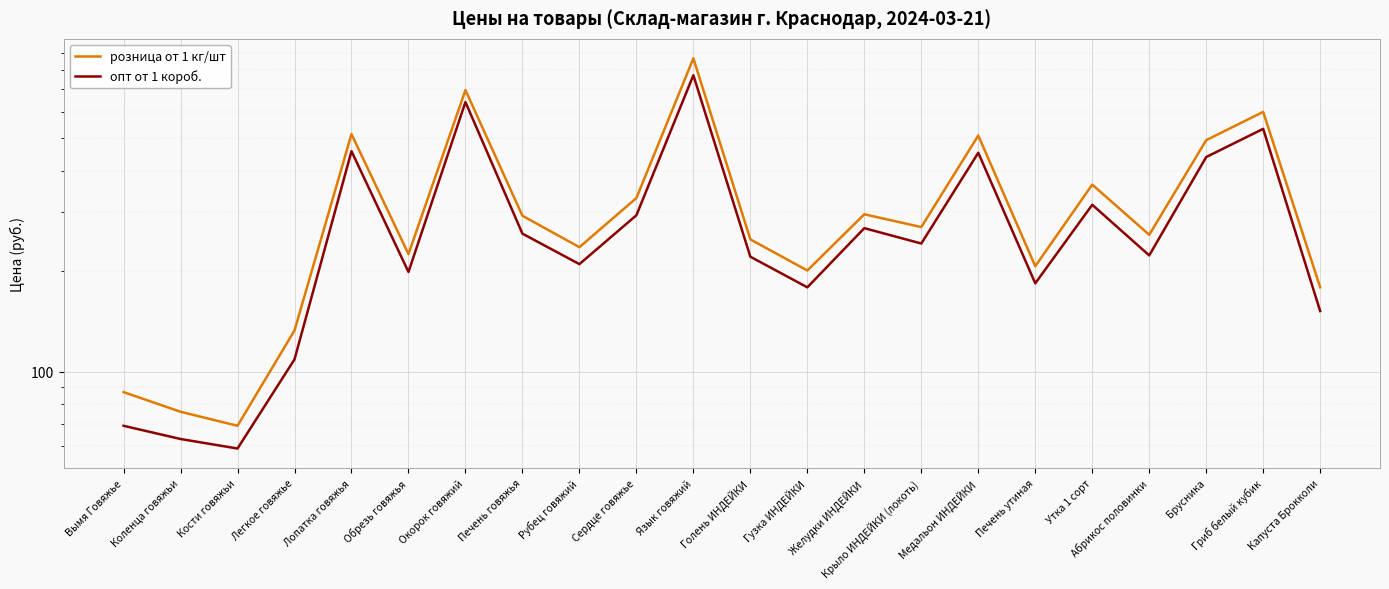

What is the label of the 4th point from the left?

Легкое говяжье